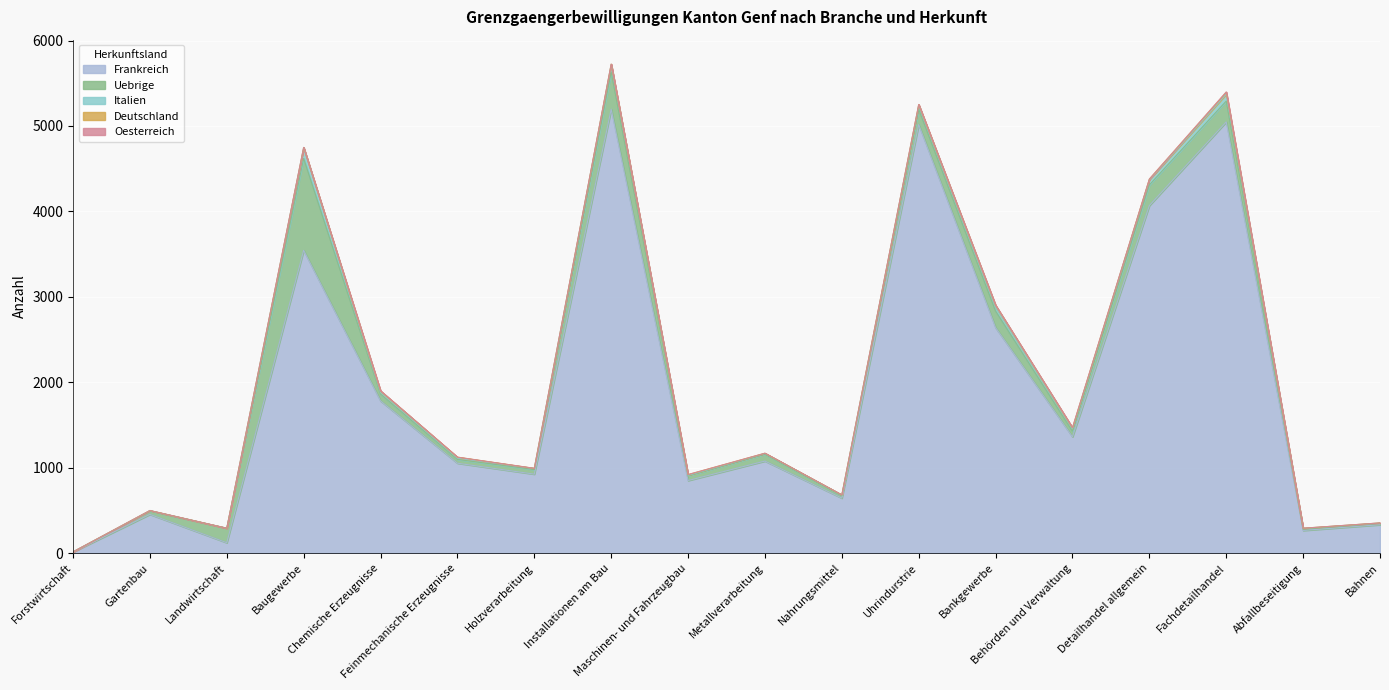

At how many categories does at least one series exceed 1997?

6